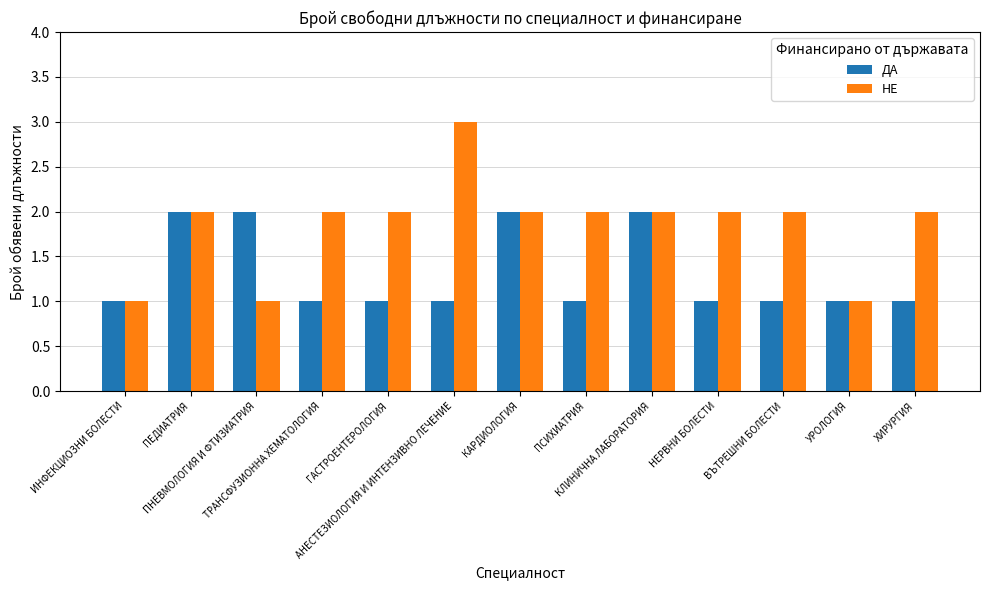

List the series in order of their peak value, highest first.

НЕ, ДА